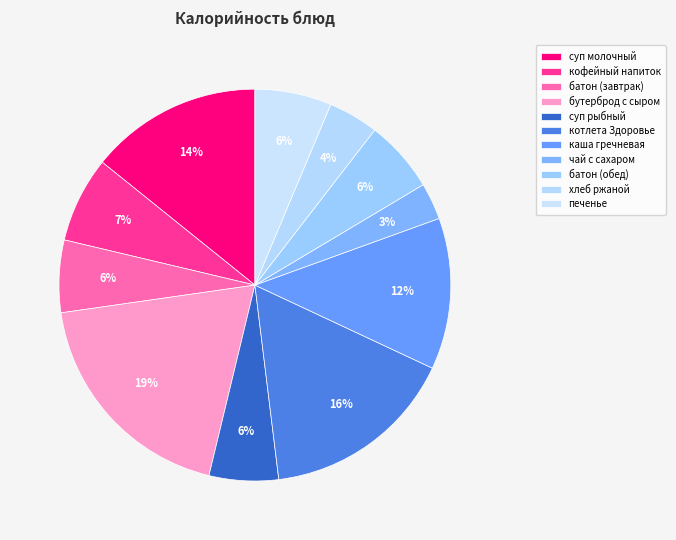

Count the number of slices in the pie.

11